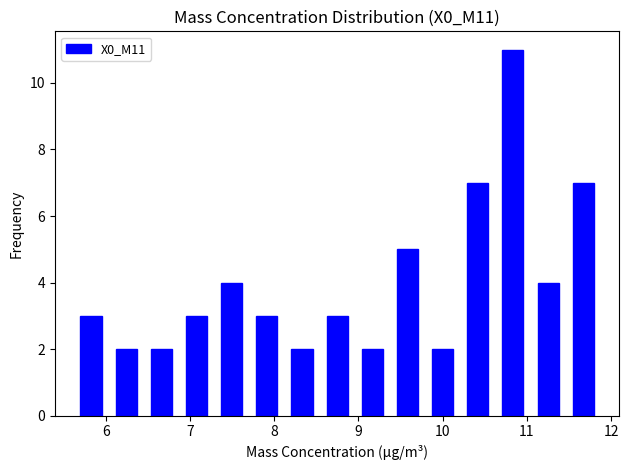

Over which range of the x-axis is the bar tallest?

10.7 to 11.1